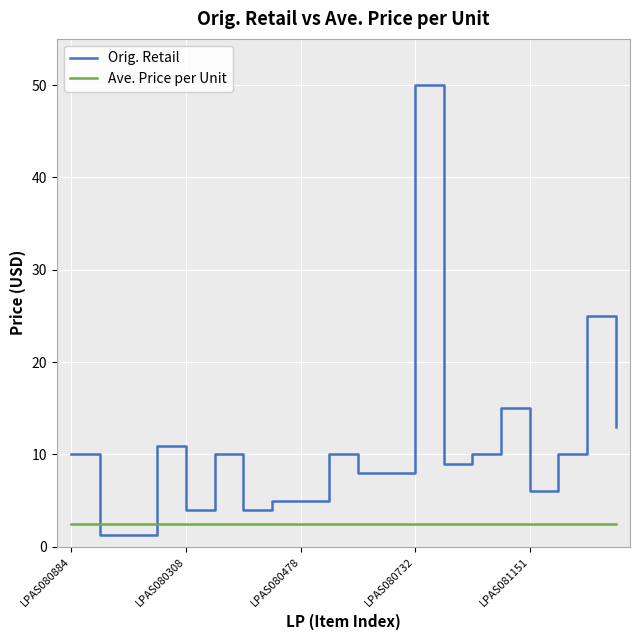

Is this an area chart (filled region under the line)?

No